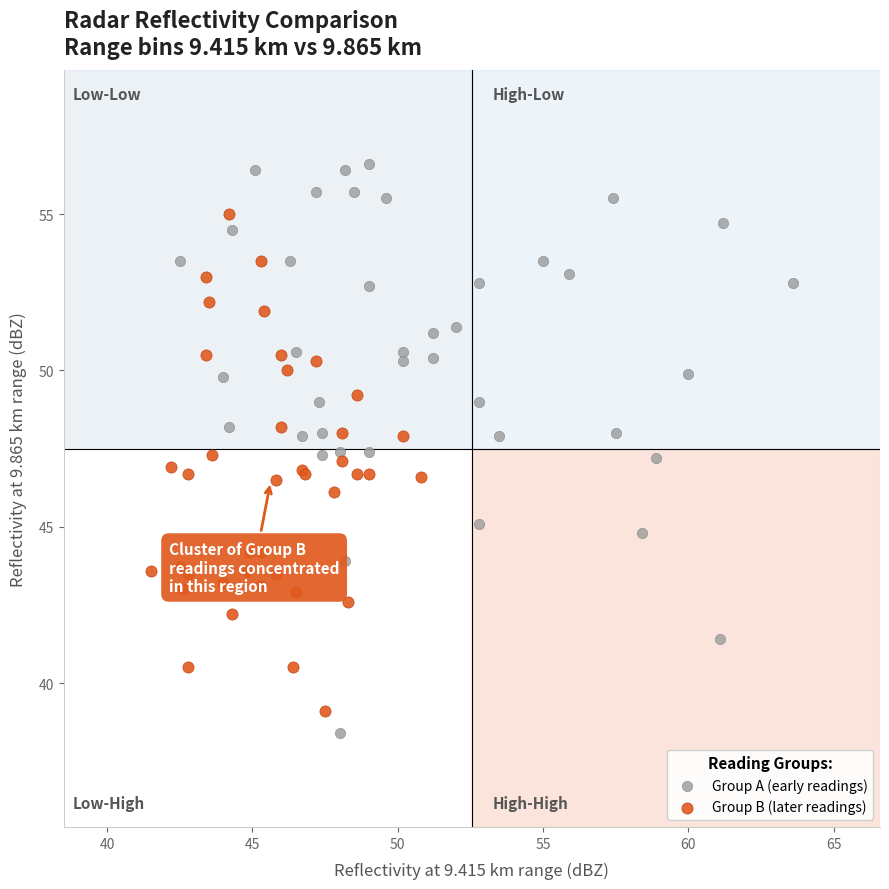

Which series has the widest spread of Y values?

Group A (early readings)